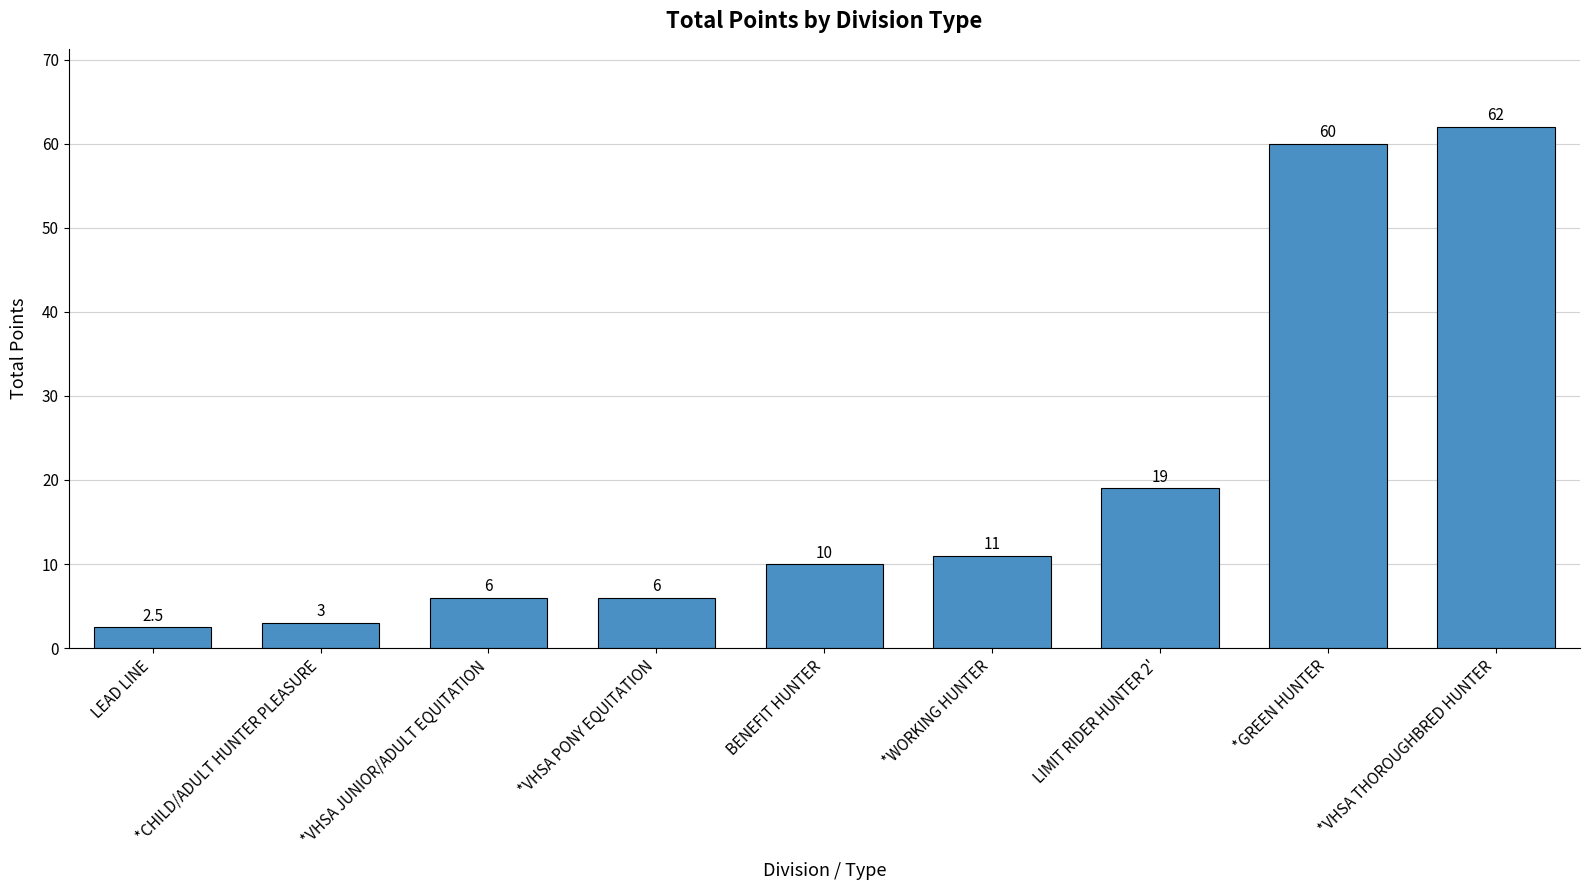

Reading right to left, list all the values displayed in this chart.

*VHSA THOROUGHBRED HUNTER=62.0	*GREEN HUNTER=60.0	LIMIT RIDER HUNTER 2'=19.0	*WORKING HUNTER=11.0	BENEFIT HUNTER=10.0	*VHSA PONY EQUITATION=6.0	*VHSA JUNIOR/ADULT EQUITATION=6.0	*CHILD/ADULT HUNTER PLEASURE=3.0	LEAD LINE=2.5